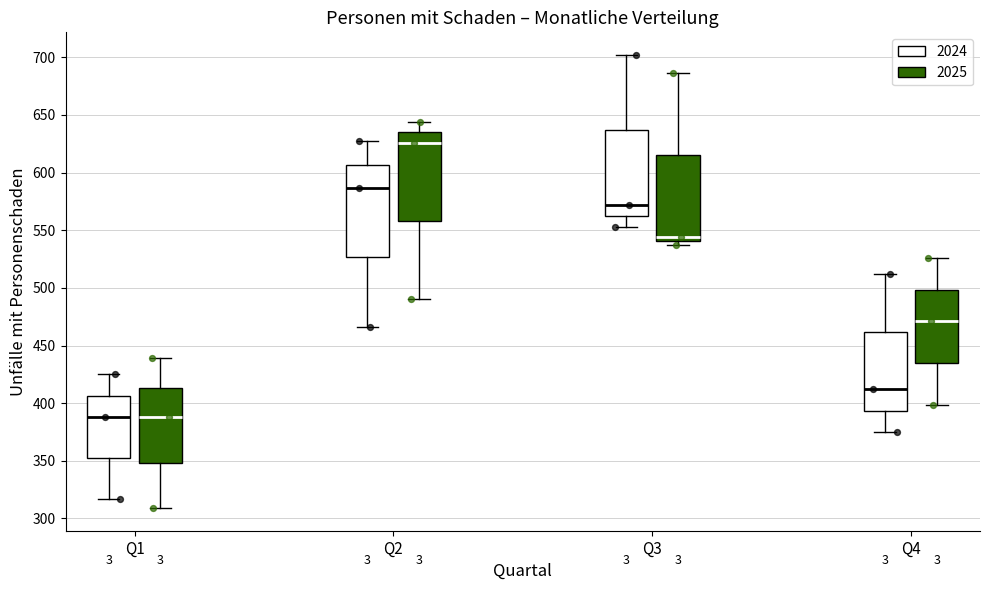

Where is the lower edge of the box for Q3 (2025) on the y-axis? The values are not printed on the chart, so give them approximately, as read against the axis.

540